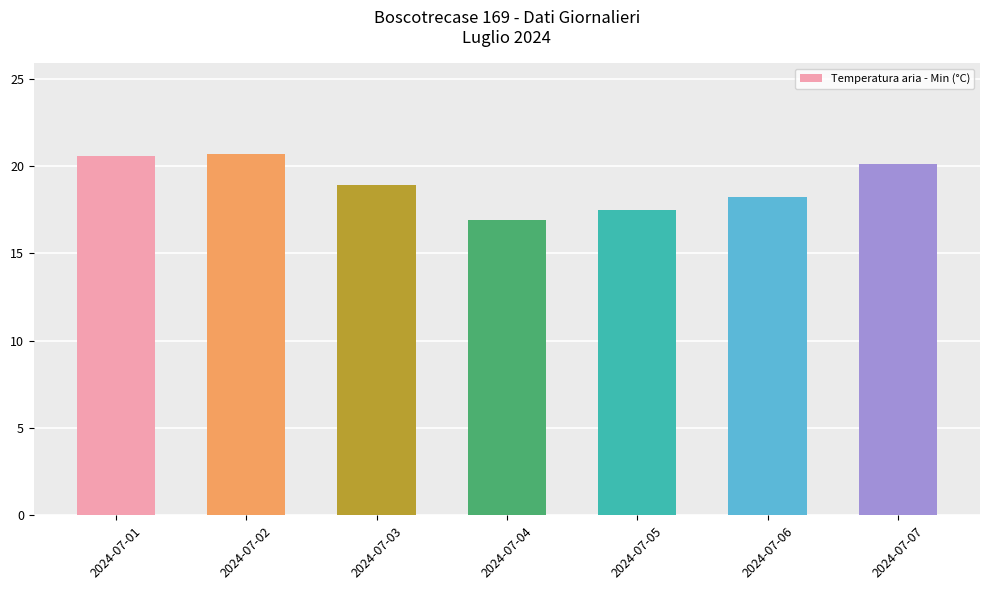

What is the change in value from 2024-07-02 to 2024-07-04?

-3.8